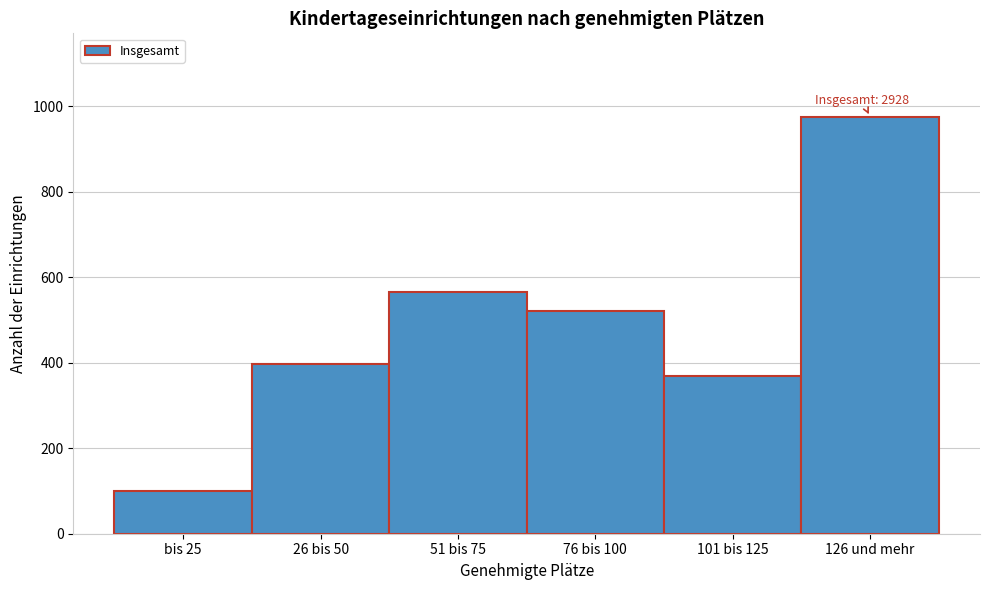

Reading right to left, extract all data points from this chart.

976	369	521	566	397	99